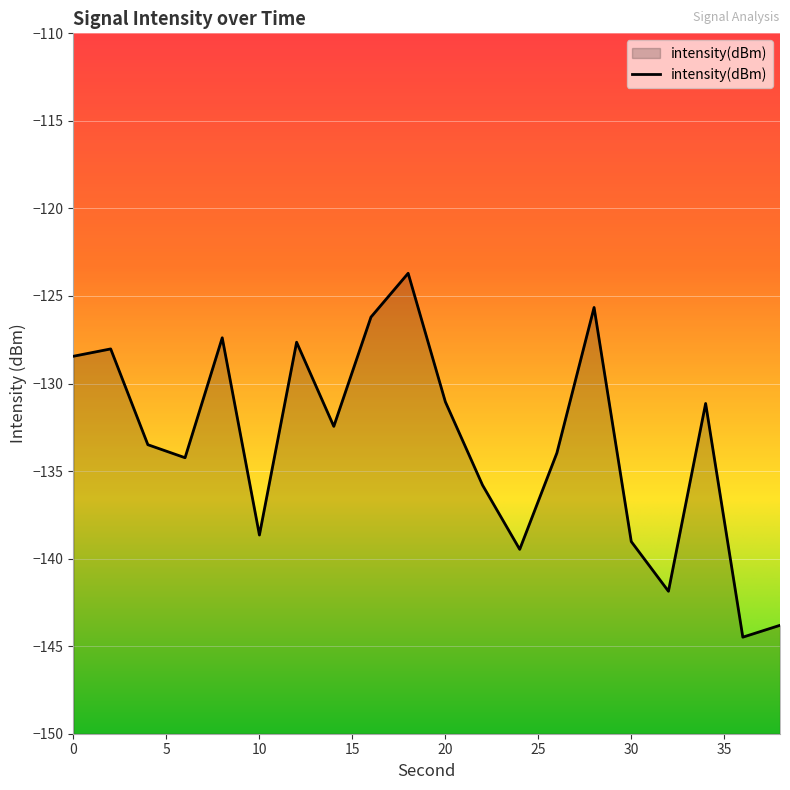

Which label corresponds to the smallest value in the chart?

36